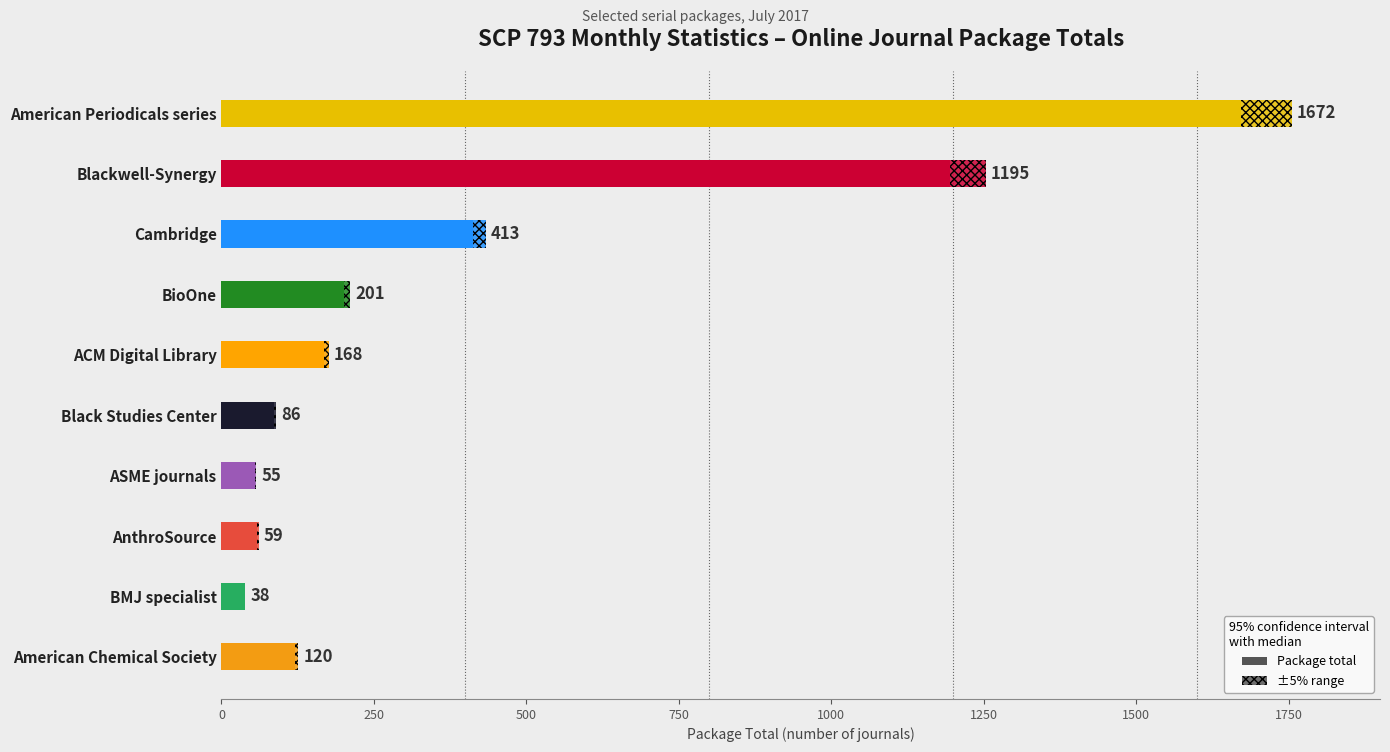

How many distinct data groups are displayed?

2